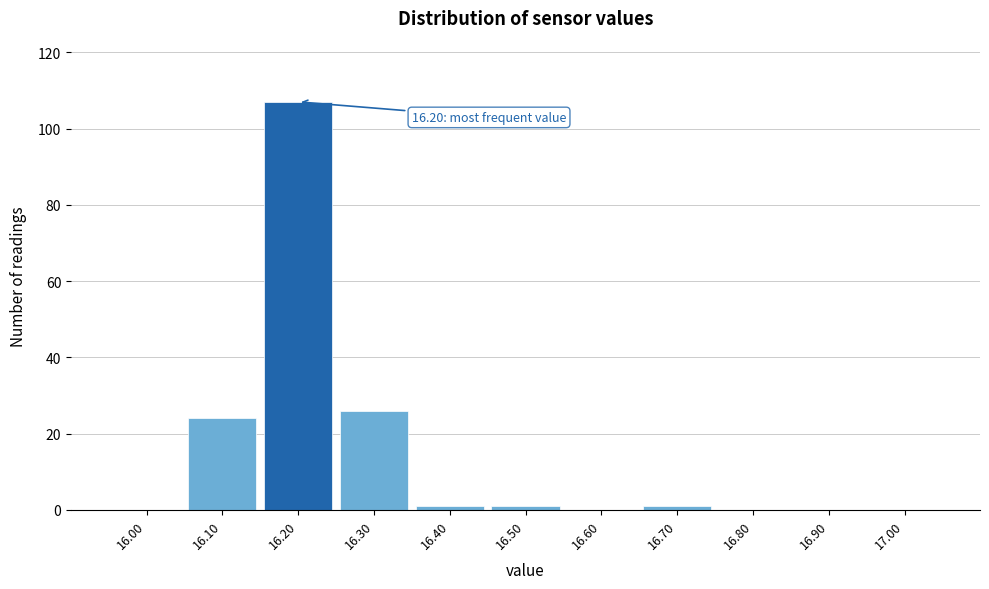

Which range on the x-axis has the tallest bar?

16.15 to 16.25